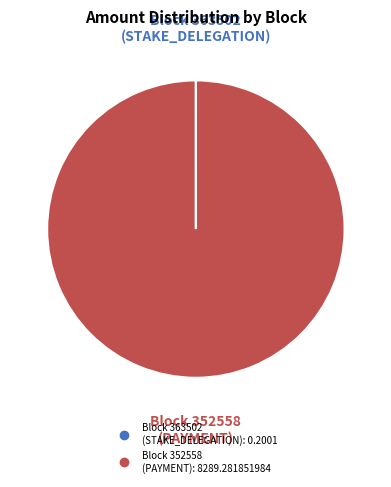

Is there any slice that represents more than half of the pie?

Yes